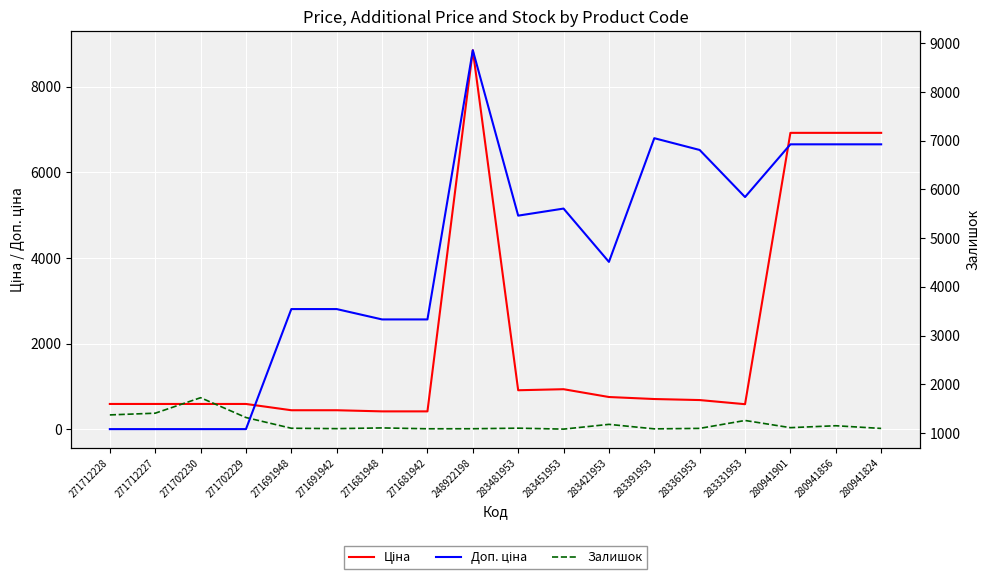

Between 248922198 and 271681948, which is larger?

248922198